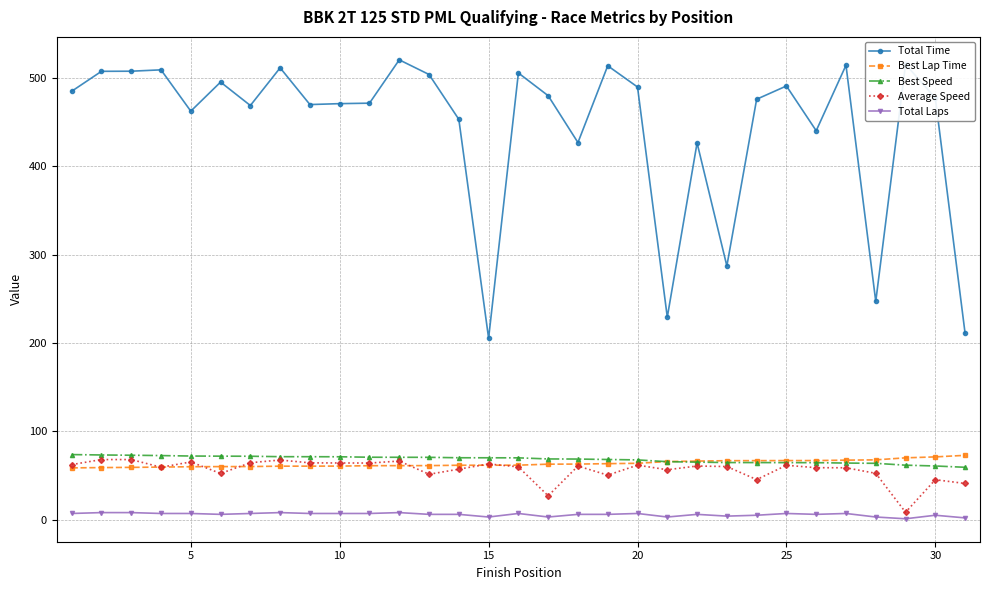

Does the chart have visible grid lines?

Yes